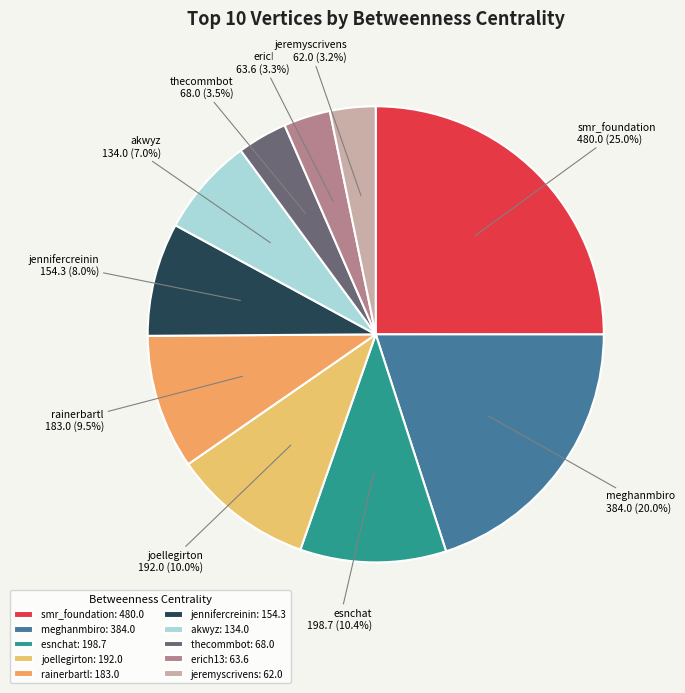

True or false: meghanmbiro accounts for 20% of the total.

True